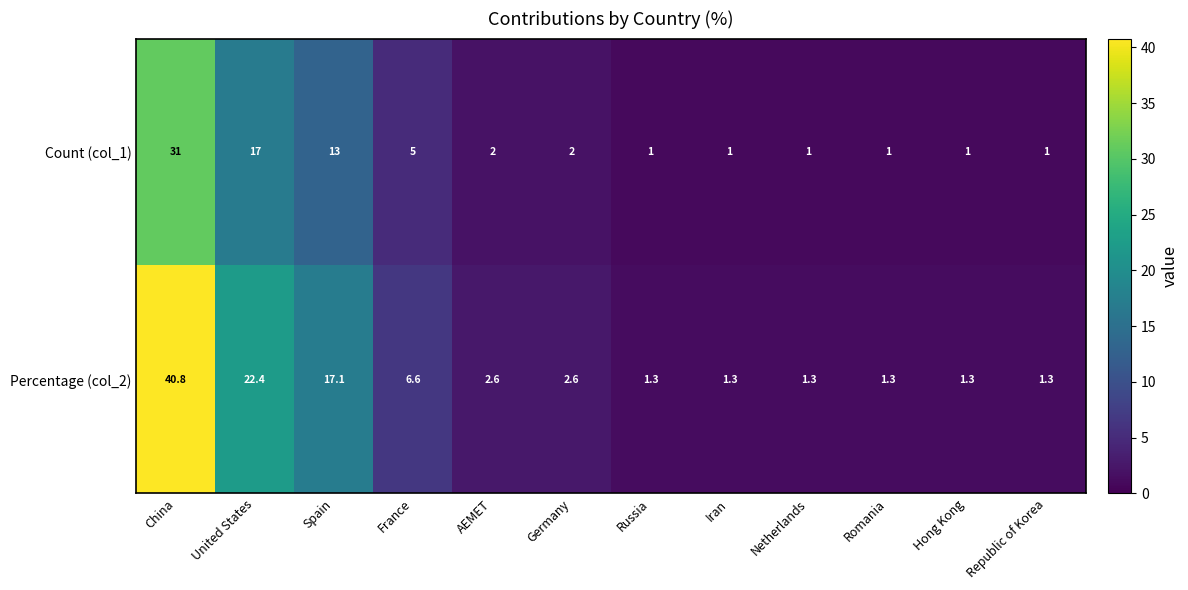

How many data points does each series have?

12